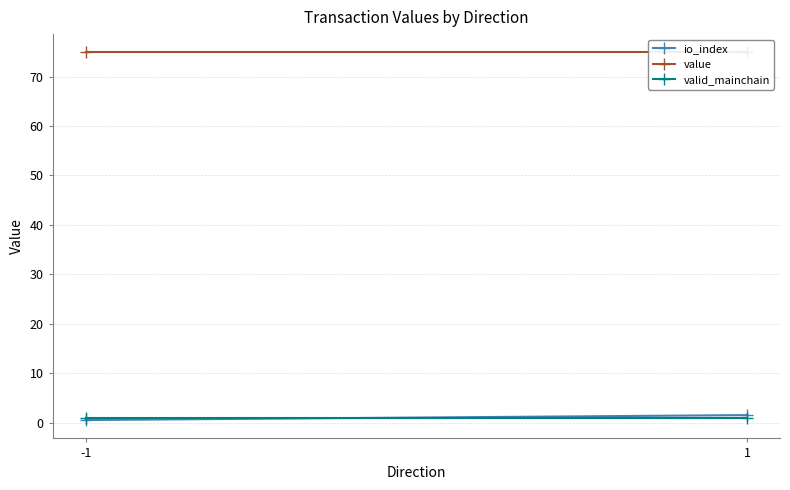

What is the spread (max minus min) of values at -1?

74.4